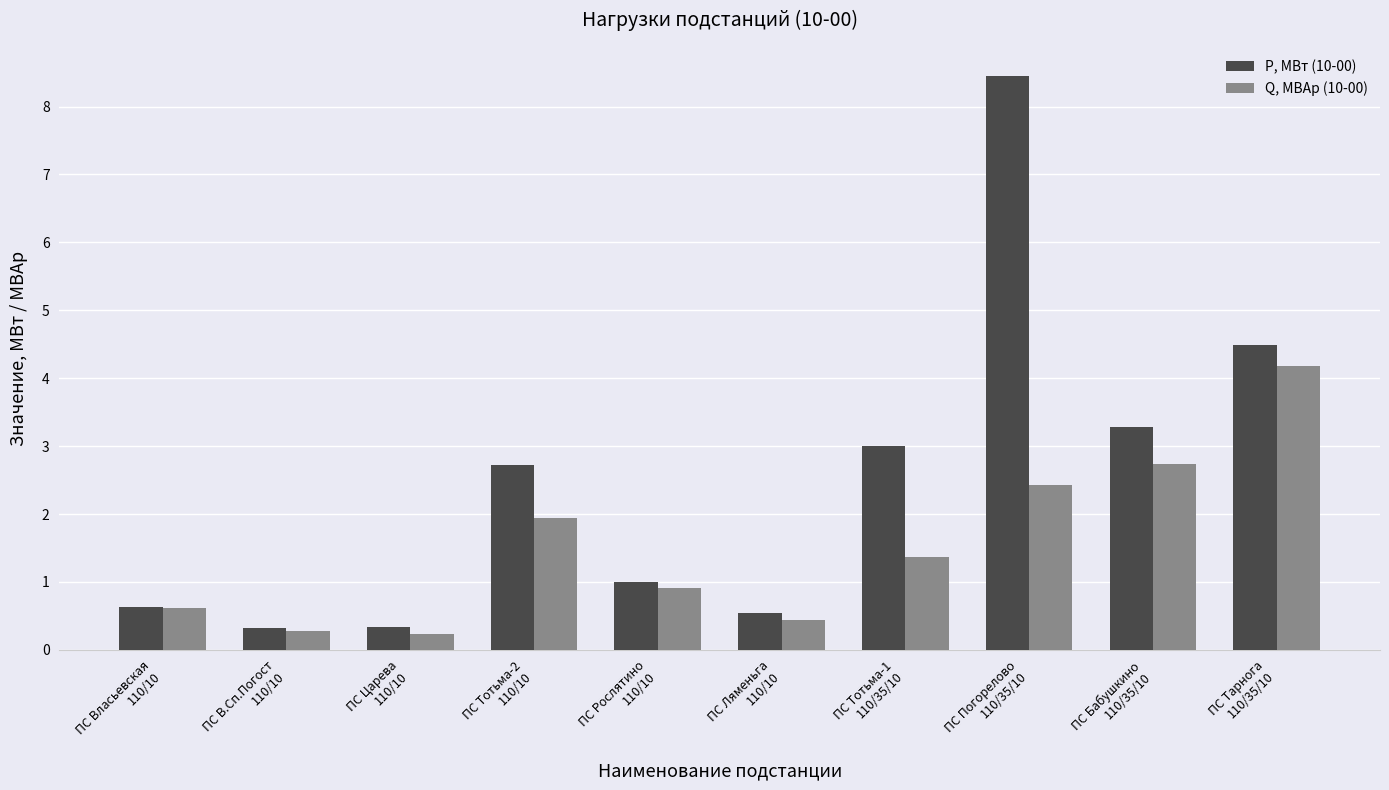

Where does the Q, МВАр (10-00) series first go above 1?

ПС Тотьма-2
110/10